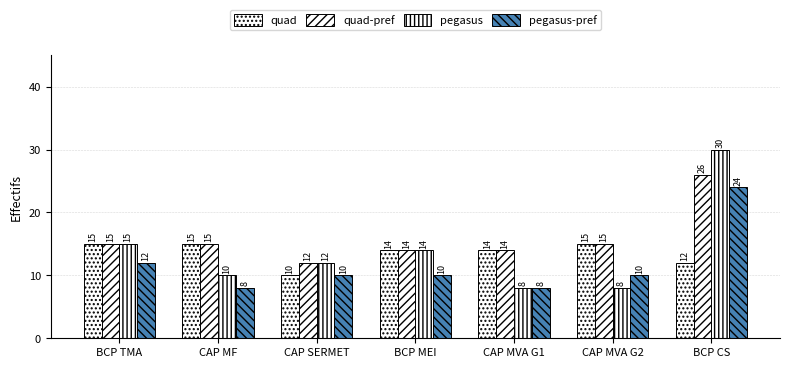

What is the label of the 6th bar from the left?

CAP MVA G2